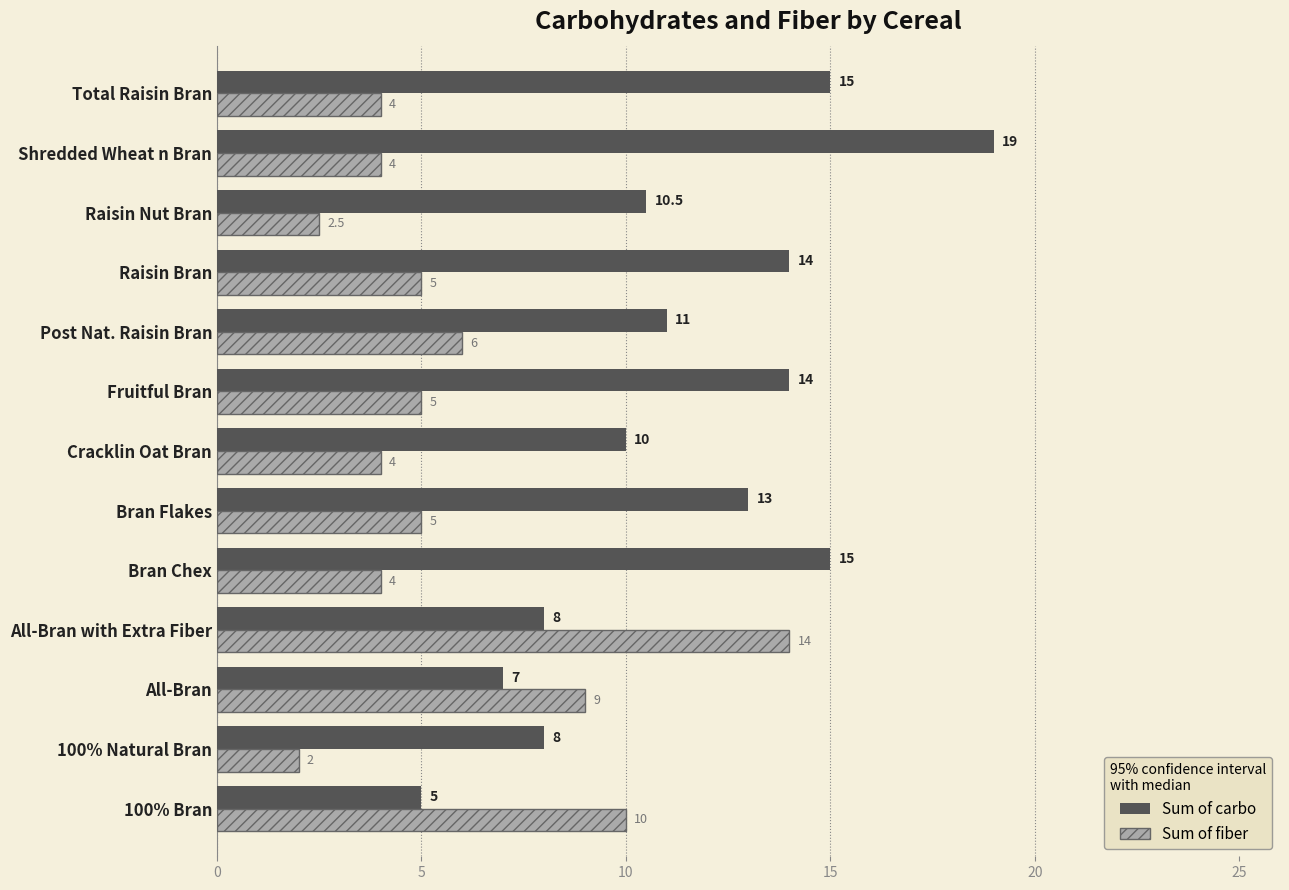

True or false: Sum of carbo has a value of 25.2 at Bran Chex.

False